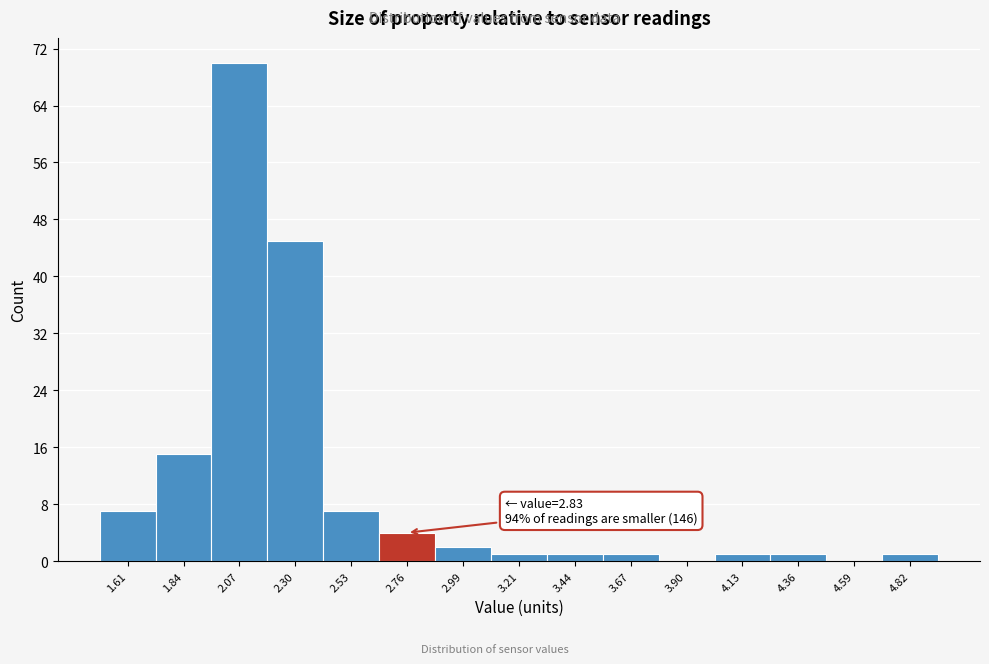

Which range on the x-axis has the tallest bar?

1.95 to 2.20